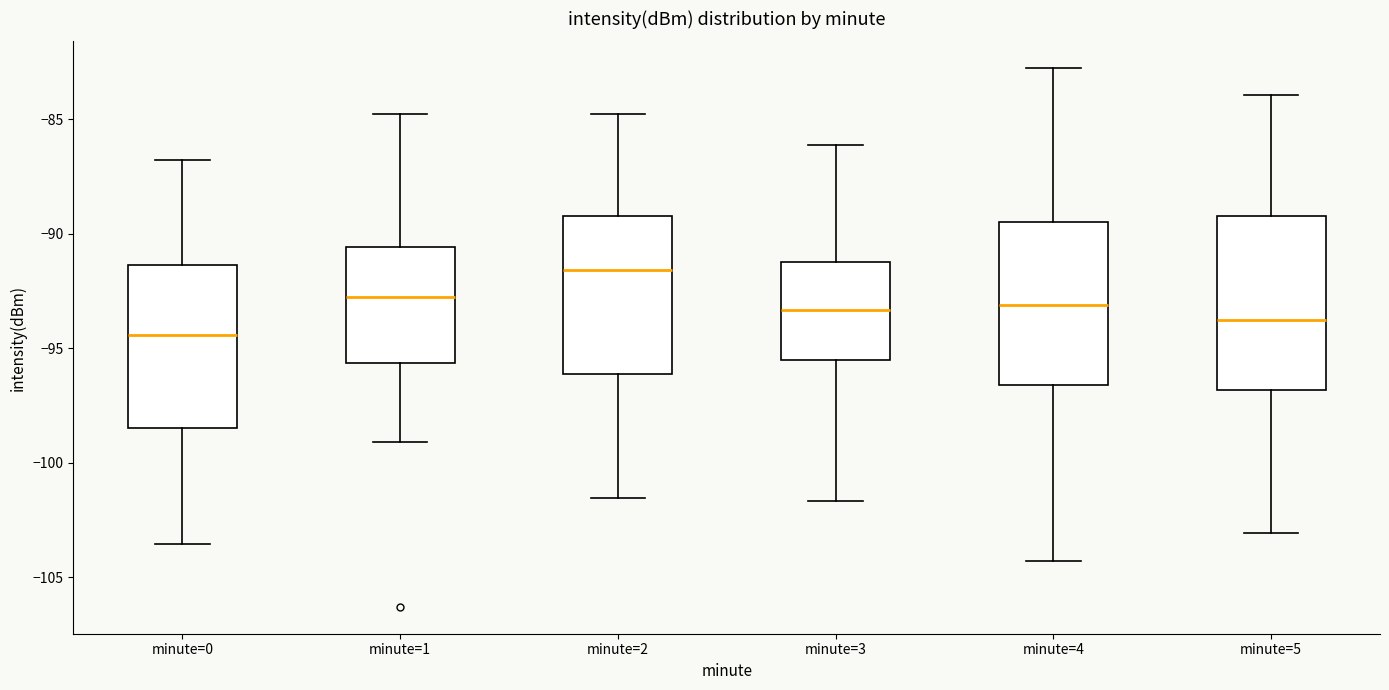

Which box's median line is the lowest?

minute=0